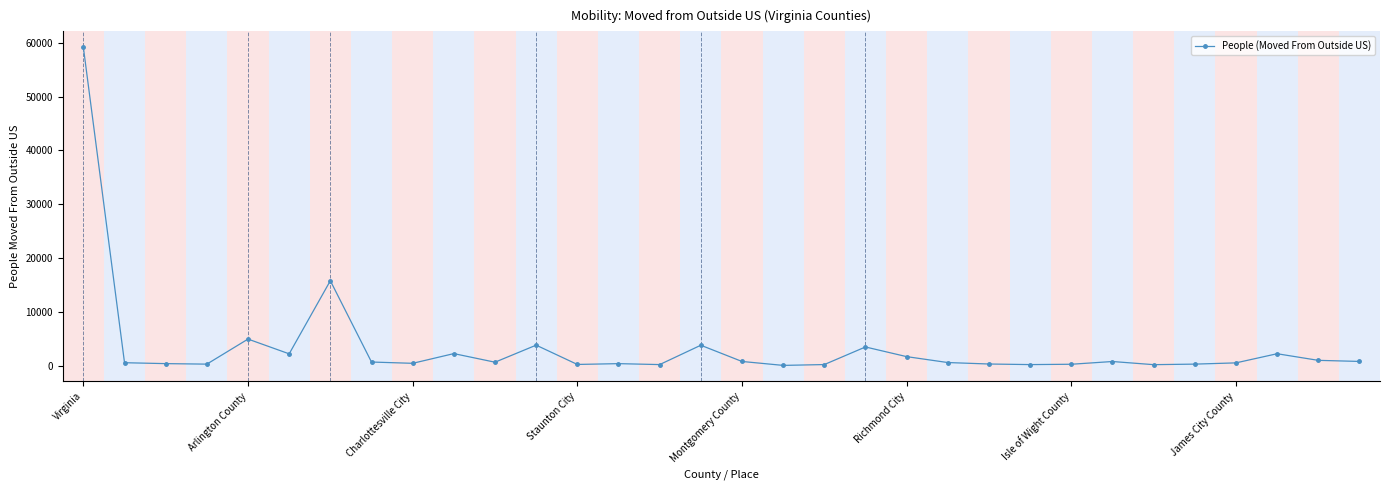

What is the average value?

3413